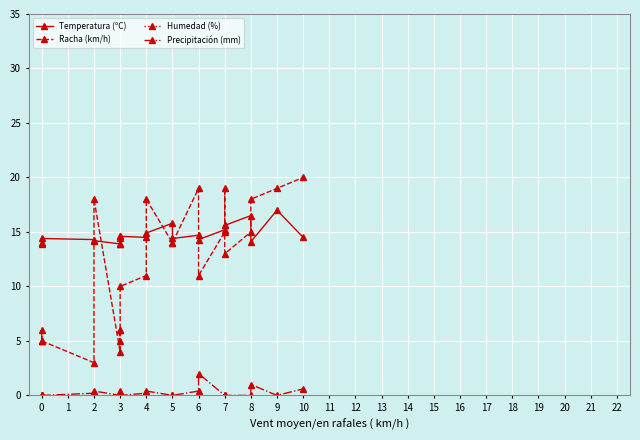

After their last crossing, which series has the higher values: Temperatura (ºC) or Racha (km/h)?

Racha (km/h)